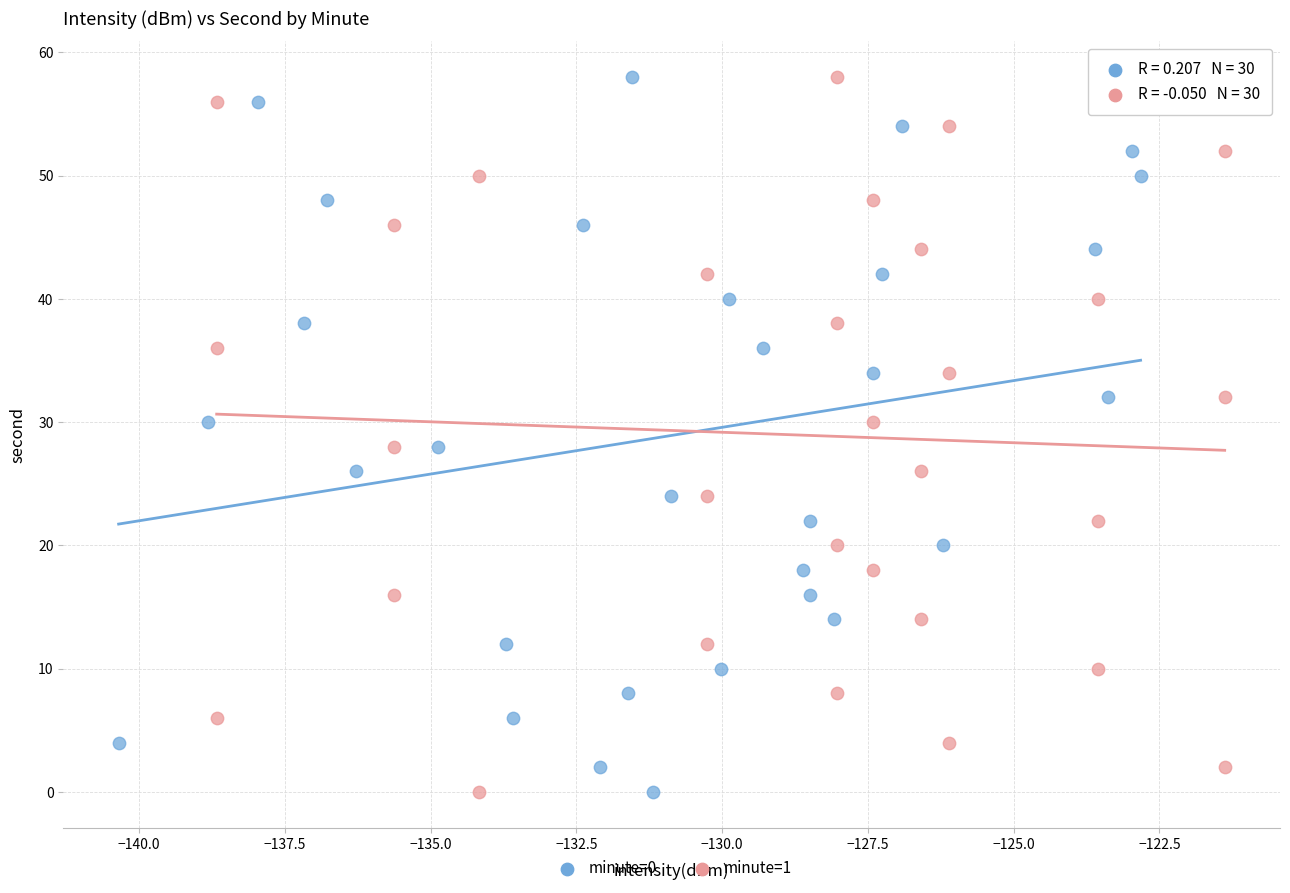

What are all the series names shown in the legend?

minute=0, minute=1